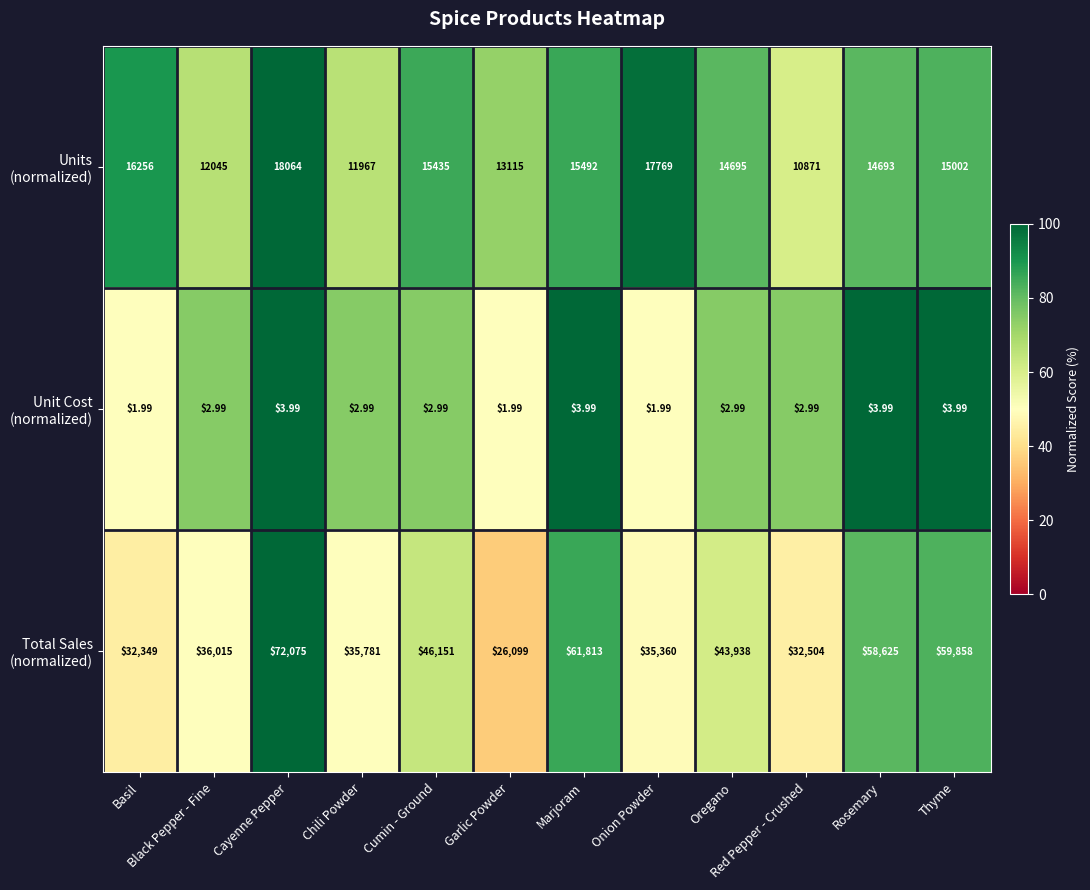

Which label corresponds to the largest value in the chart?

Cayenne Pepper